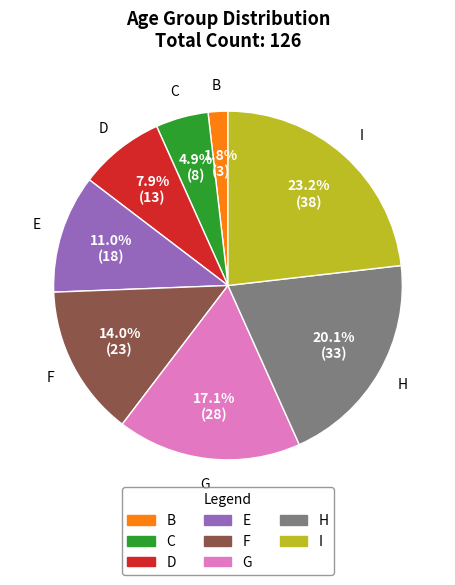

To the nearest percent, what is the average slice percentage?

12%